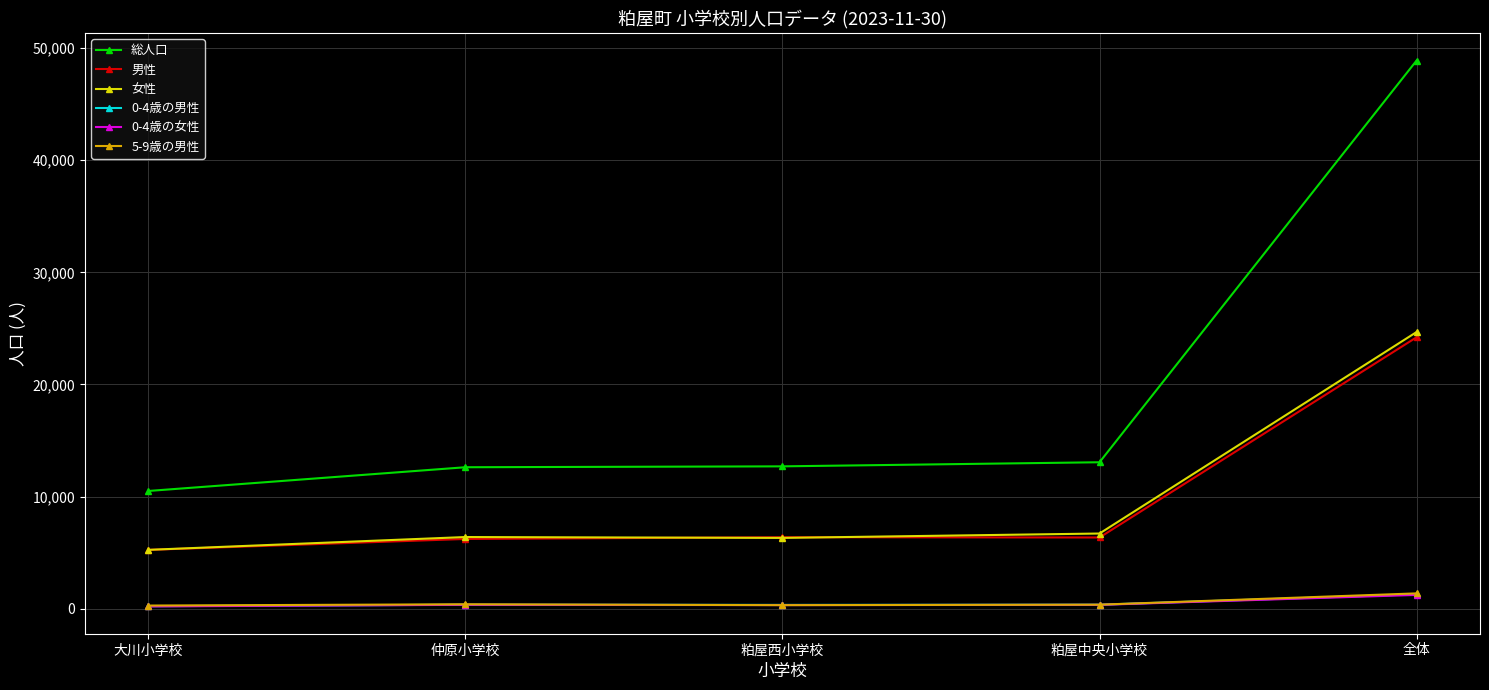

What is the difference between the 女性 values at 粕屋西小学校 and 粕屋中央小学校?

391